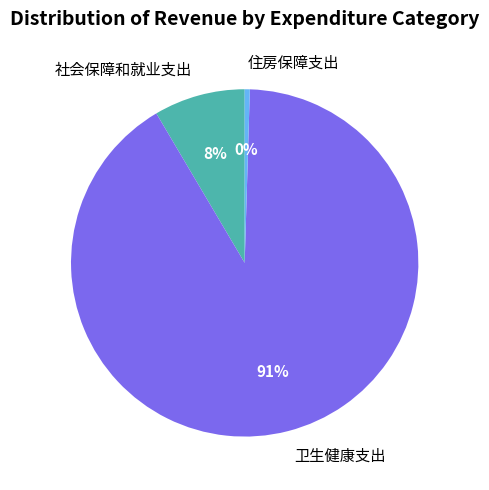

To the nearest percent, what is the combined percentage of 社会保障和就业支出 and 卫生健康支出?

100%